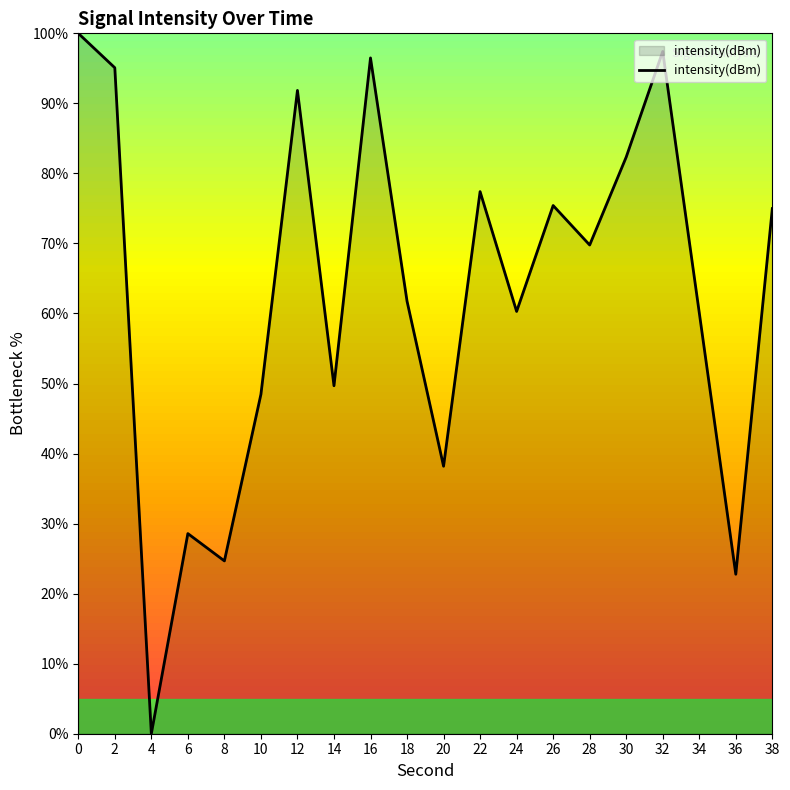

Which label corresponds to the smallest value in the chart?

4